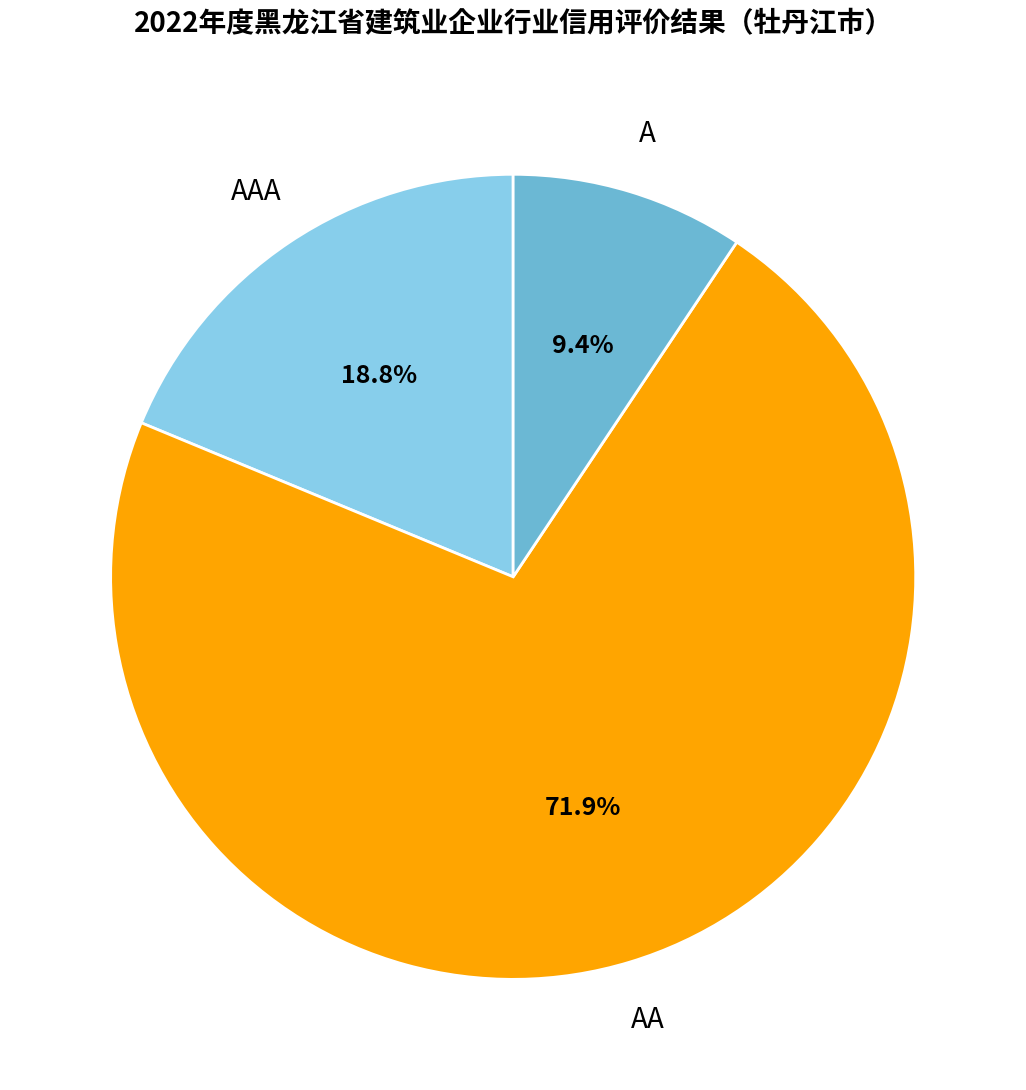

The A slice represents 9% of the pie. True or false?

True